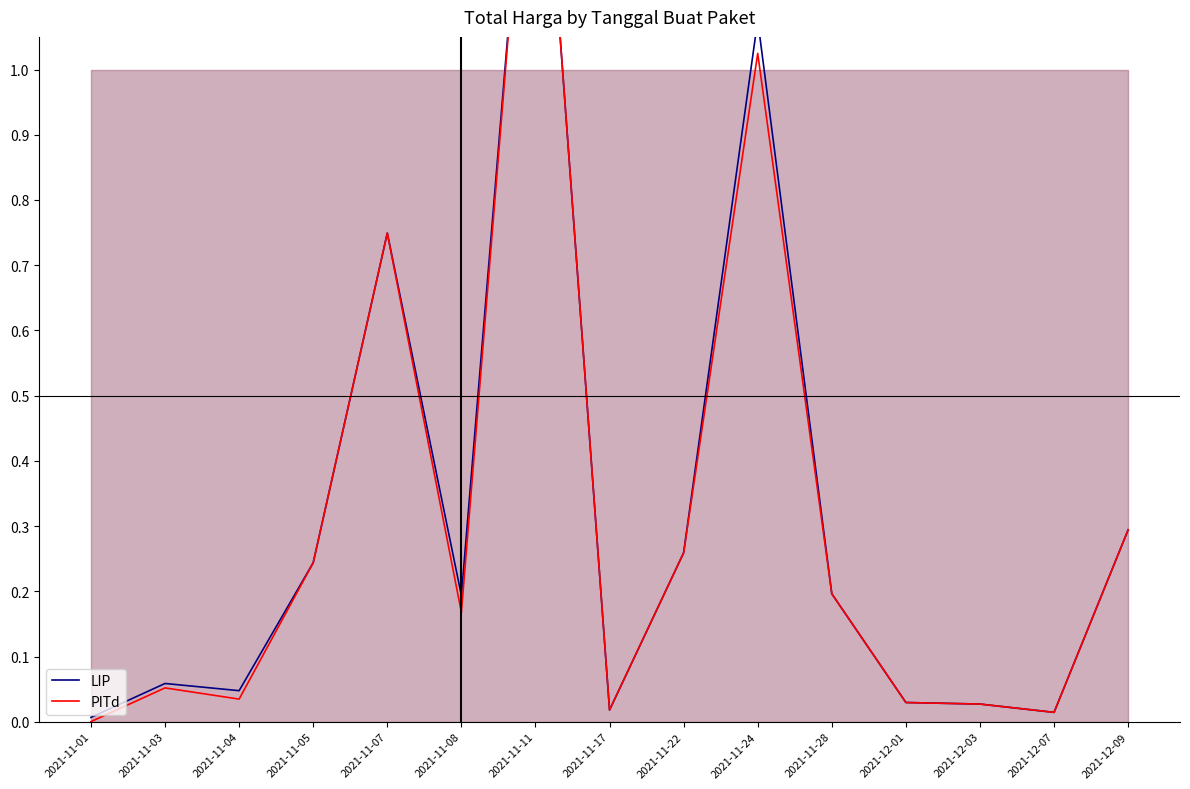

Reading right to left, list all the values displayed in this chart.

LIP: 2021-12-09=0.3	2021-12-07=0.0	2021-12-03=0.0	2021-12-01=0.0	2021-11-28=0.2	2021-11-24=1.1	2021-11-22=0.3	2021-11-17=0.0	2021-11-11=1.6	2021-11-08=0.2	2021-11-07=0.7	2021-11-05=0.2	2021-11-04=0.0	2021-11-03=0.1	2021-11-01=0.0
PITd: 2021-12-09=0.3	2021-12-07=0.0	2021-12-03=0.0	2021-12-01=0.0	2021-11-28=0.2	2021-11-24=1.0	2021-11-22=0.3	2021-11-17=0.0	2021-11-11=1.6	2021-11-08=0.2	2021-11-07=0.7	2021-11-05=0.2	2021-11-04=0.0	2021-11-03=0.1	2021-11-01=0.0